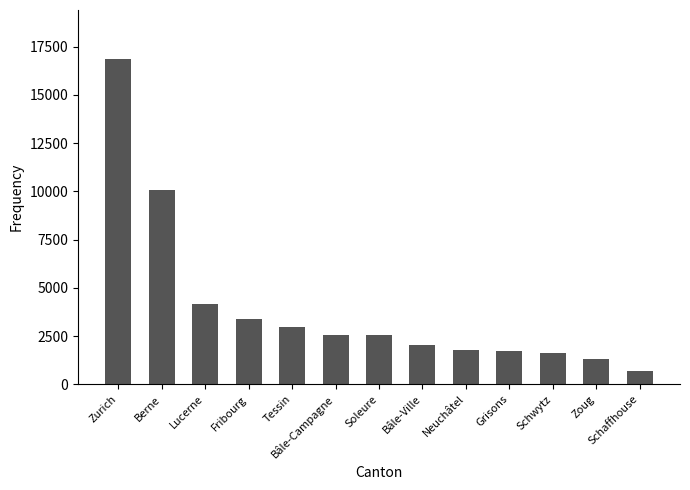

Which category has the lowest value across all series?

Schaffhouse